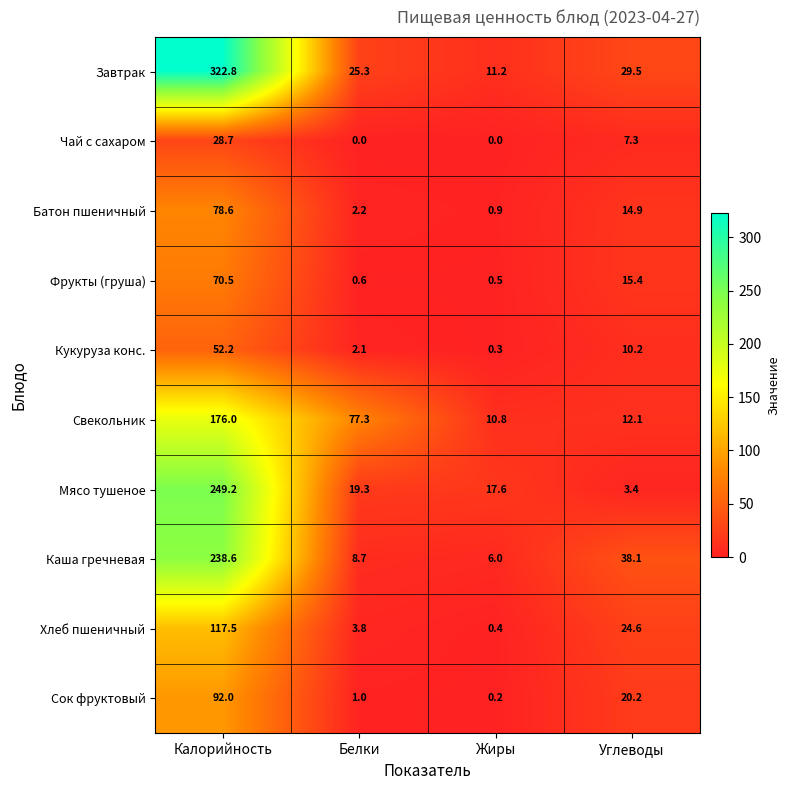

What is the difference between the Чай с сахаром values at Калорийность and Белки?

28.7